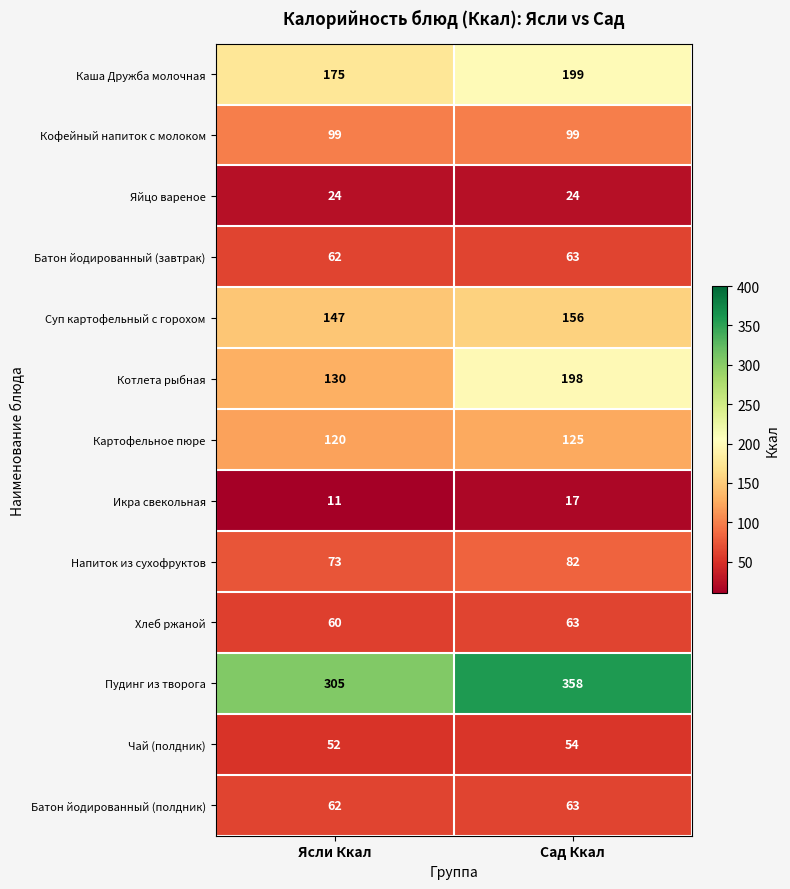

What is the sum of the Икра свекольная values at Ясли Ккал and Сад Ккал?

28